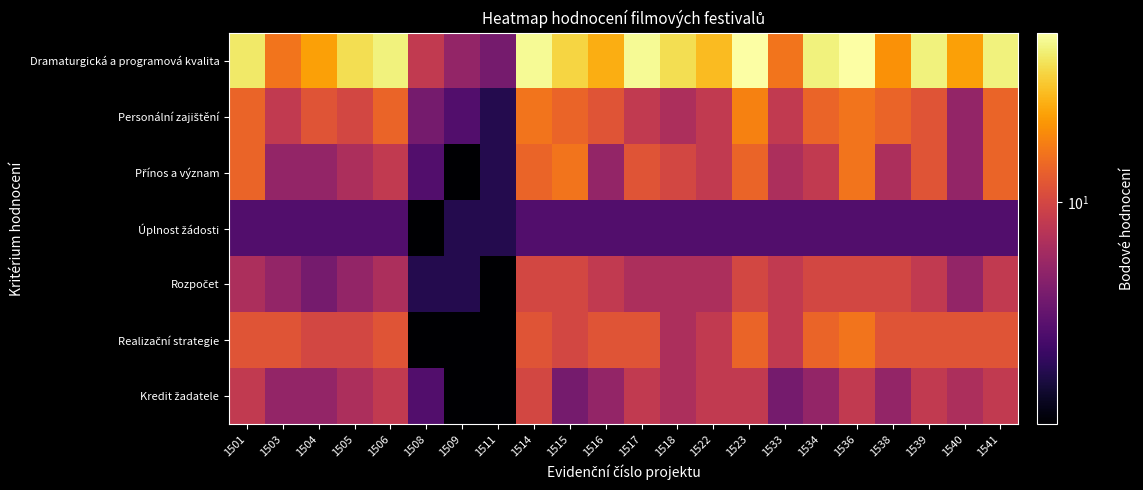

What is the difference between the highest and lowest values at 1518?

16